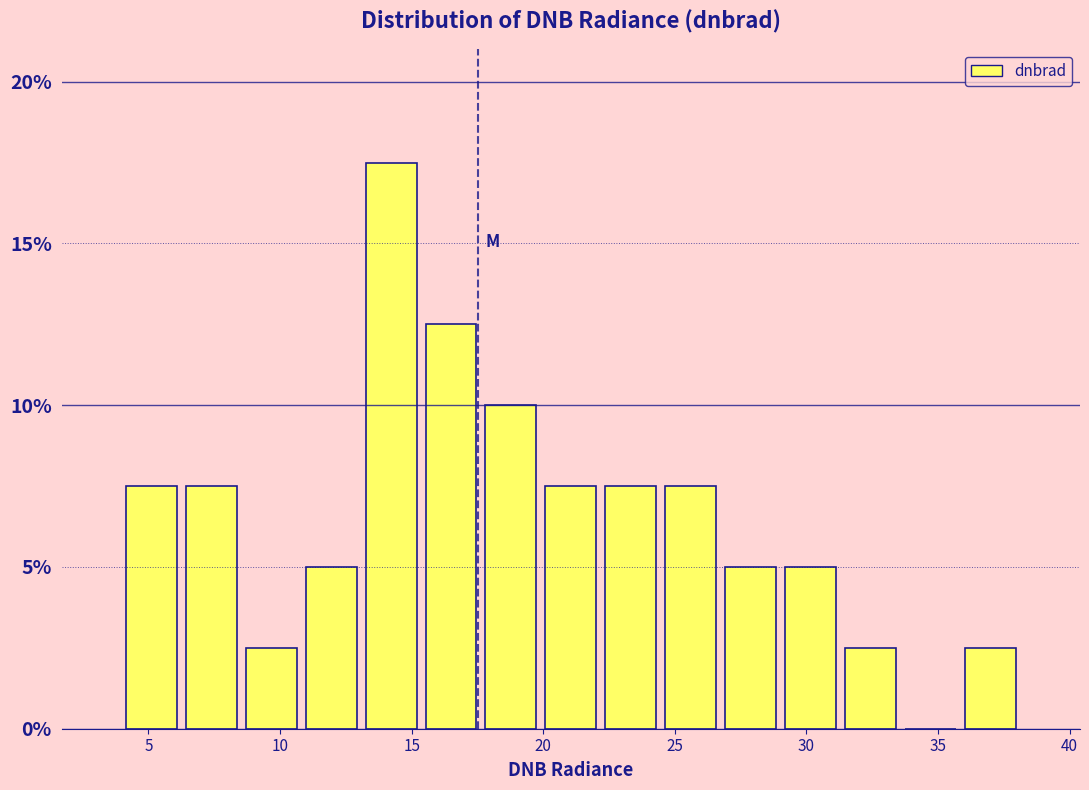

What is the height of the bar covering 8.5 to 11.0 on the x-axis? Neither the bar edges nor the heights are printed on the chart, so give them approximately, as read against the axes.

2.5